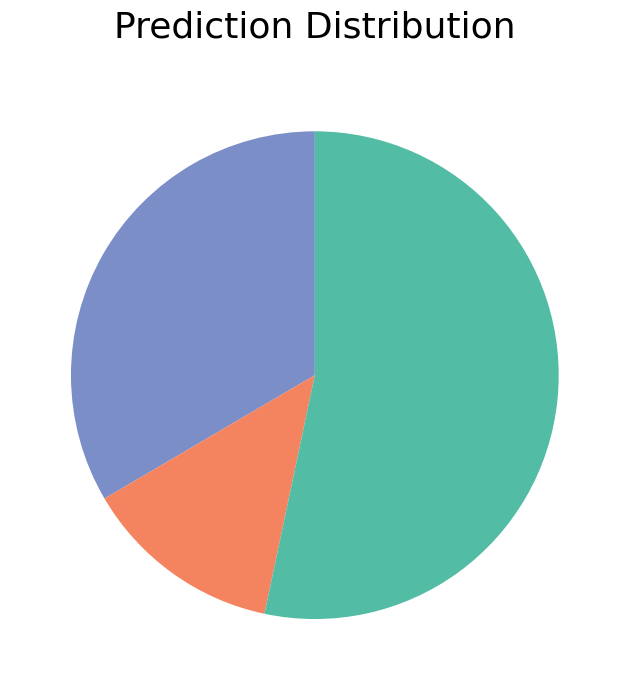

Does any single category account for the majority?

Yes